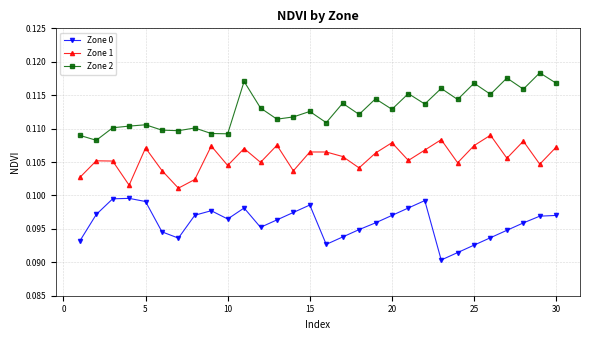

True or false: Zone 1 has more than 0 points higher than both neighbors.

True